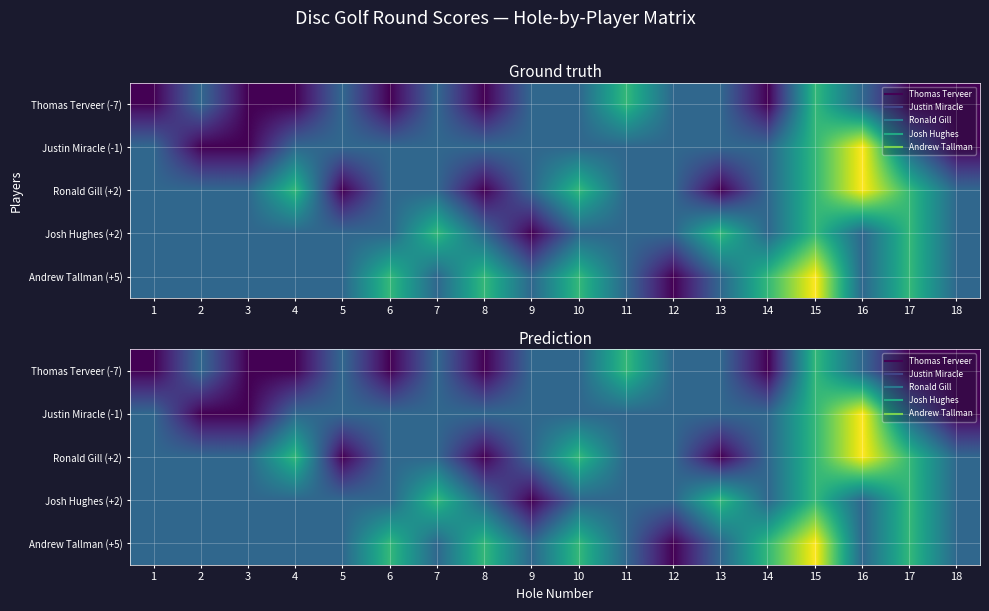

The value of Andrew Tallman (+5) at 10 is 1. True or false?

False